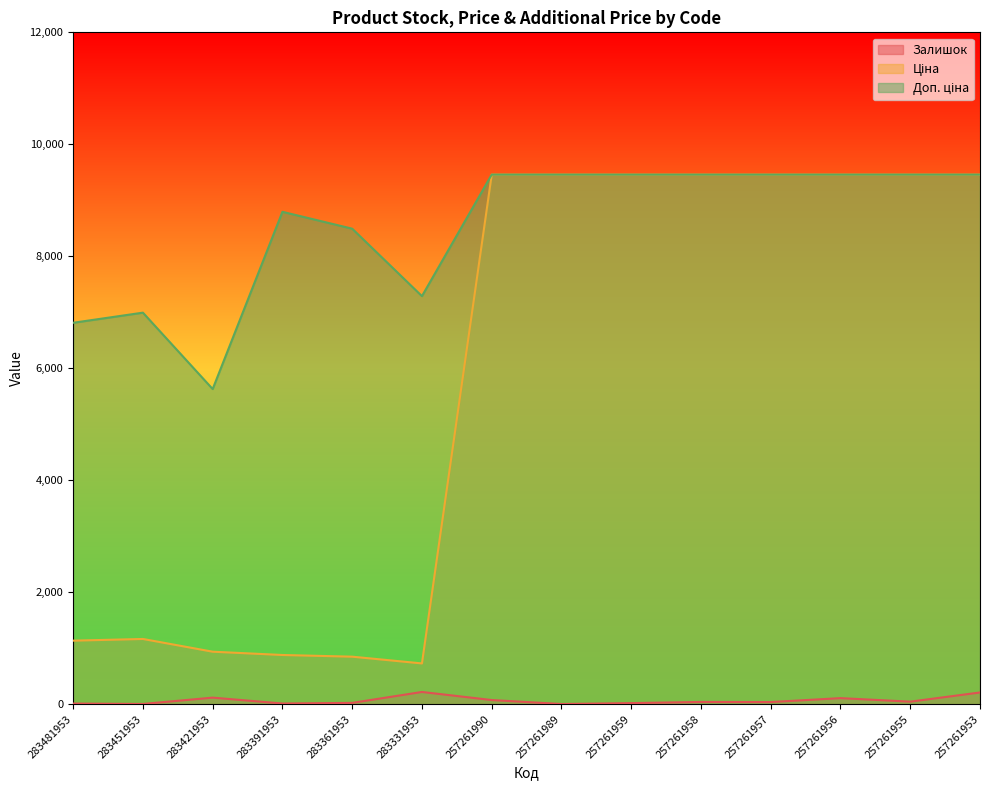

Rank the series by their maximum value, from highest to lowest.

Ціна, Доп. ціна, Залишок